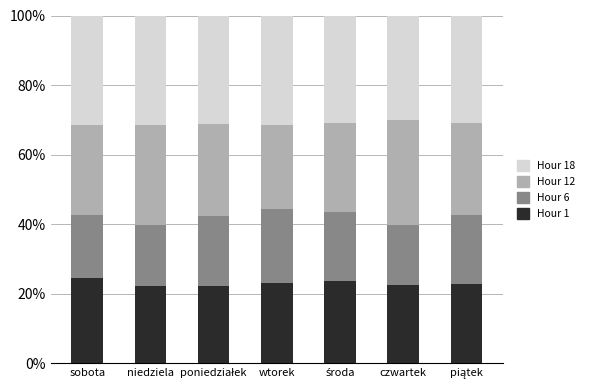

What is the average value of the Hour 1 series?

23.0